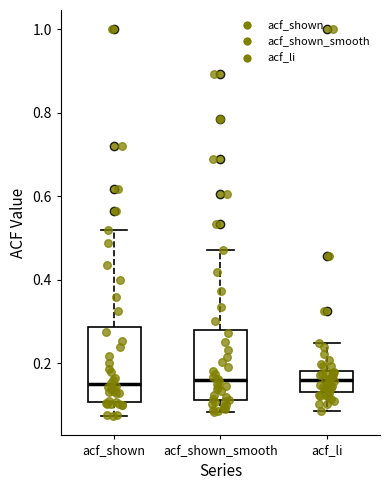

Reading left to right, transcribe this box plot: for each box, give where its median line is, the range the box spans, and where its two whiskers end, as read against the y-axis. The values are not printed on the chart, so give them approximately, as read against the axis.

acf_shown: median 0.14, box 0.10 to 0.28, whiskers 0.08 to 0.52
acf_shown_smooth: median 0.16, box 0.12 to 0.28, whiskers 0.08 to 0.48
acf_li: median 0.16, box 0.14 to 0.18, whiskers 0.08 to 0.24